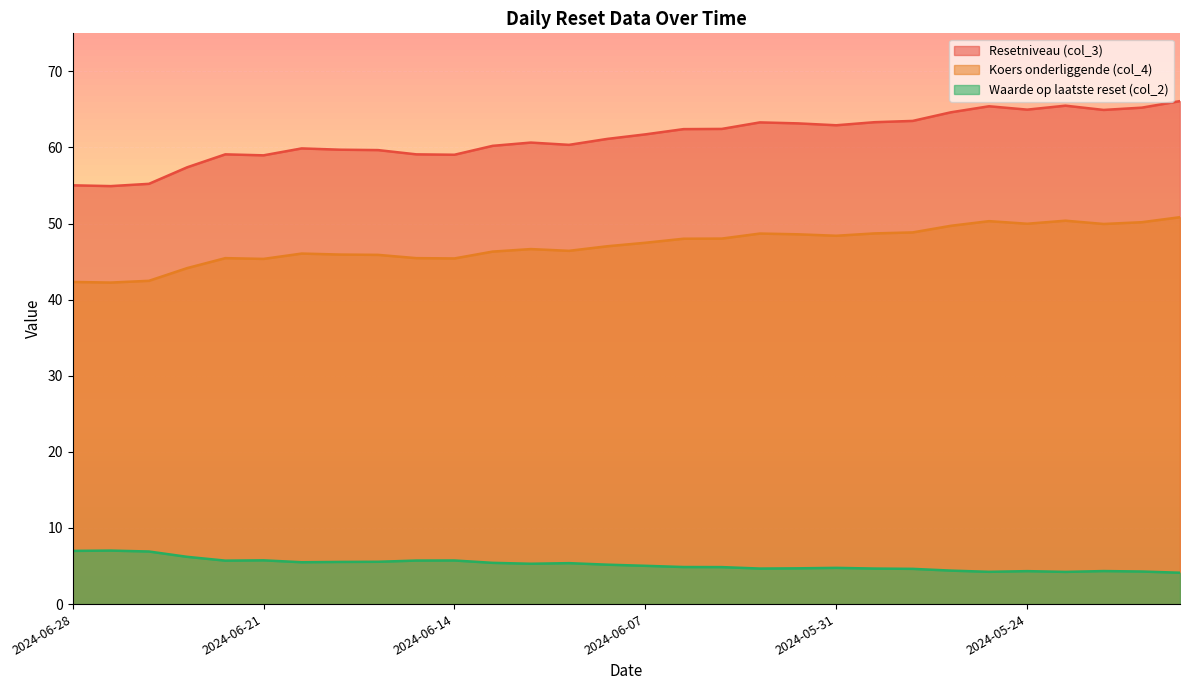

Which category has the highest value in the Waarde op laatste reset (col_2) series?

2024-06-27